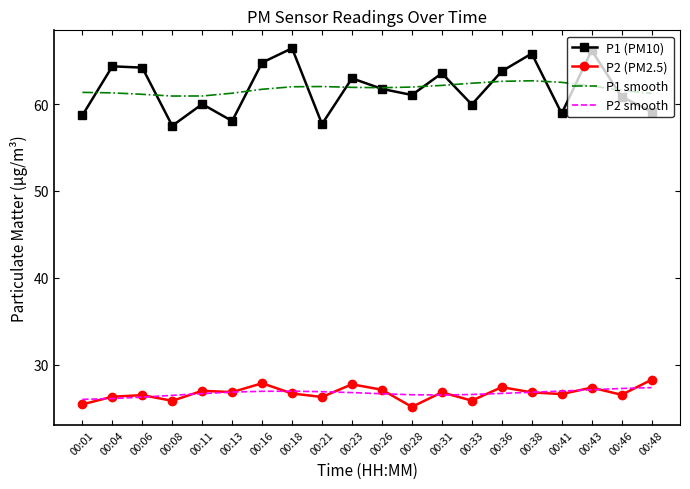

What is the total value across all series at 00:38?

182.1